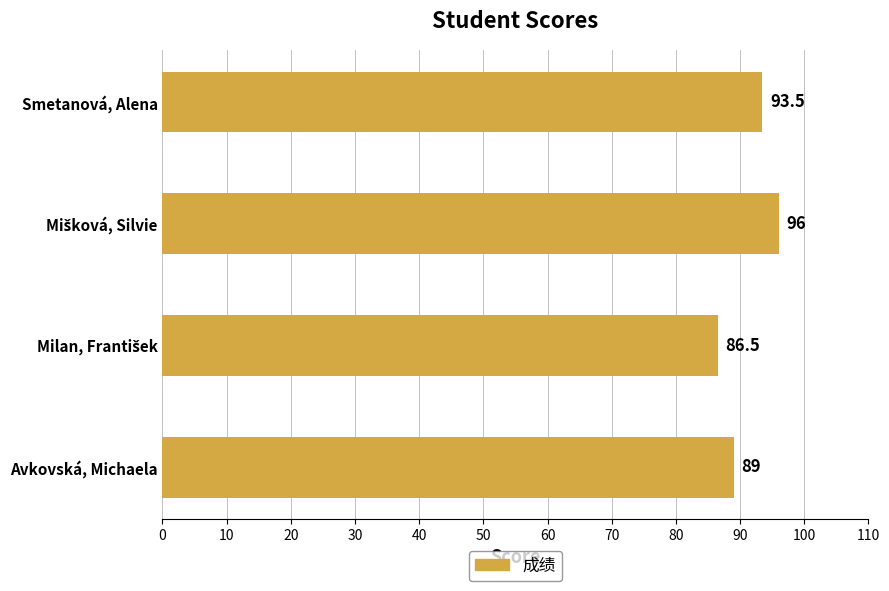

What is the minimum value shown in the chart?

86.5